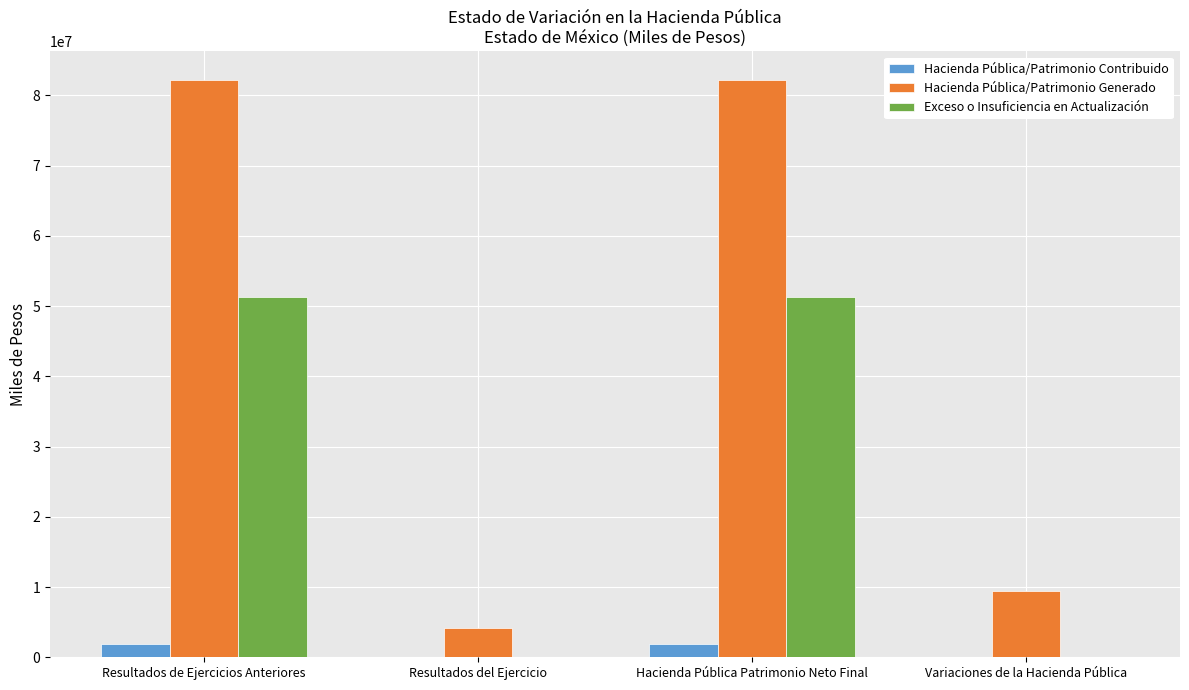

Reading right to left, what are all the values shown in this chart?

Hacienda Pública/Patrimonio Contribuido: 0.0	1878586.7	0.0	1878586.7
Hacienda Pública/Patrimonio Generado: 9418536.5	82172199.6	4156150.8	82172199.6
Exceso o Insuficiencia en Actualización: 0.0	51281704.3	0.0	51281704.3